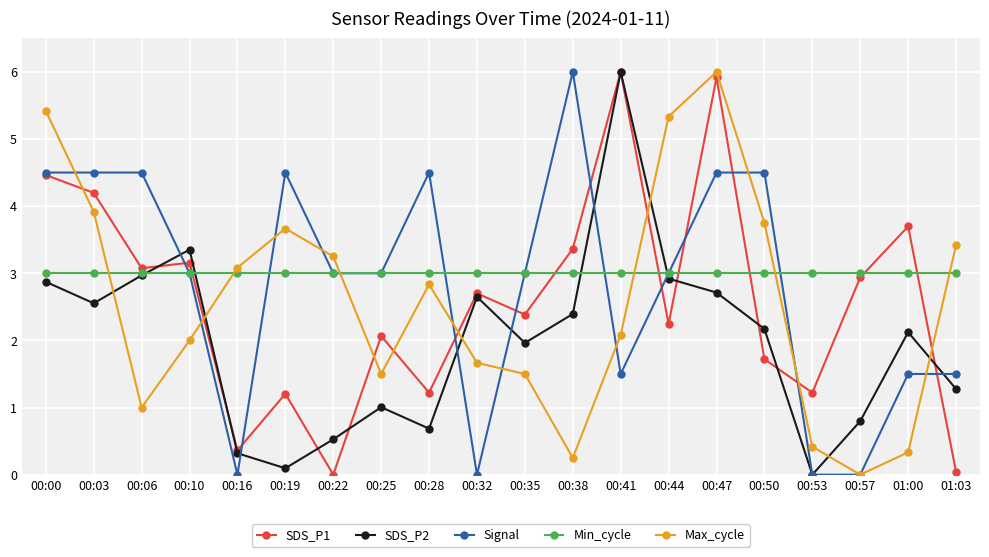

True or false: Signal has more than 2 points higher than both neighbors.

True